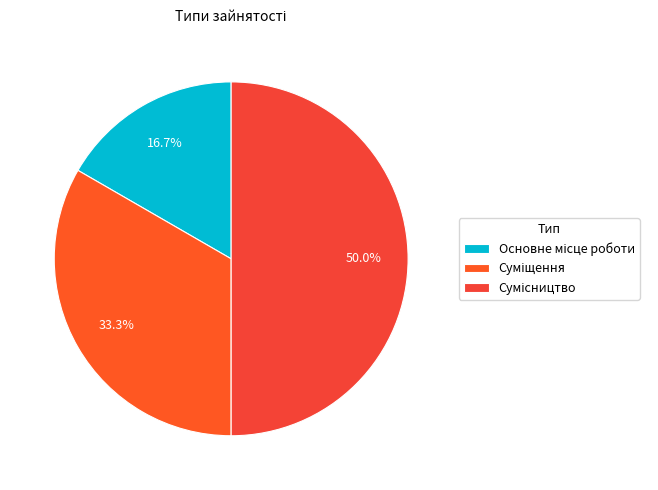

To the nearest percent, what is the difference between the largest and smallest slice percentages?

33%